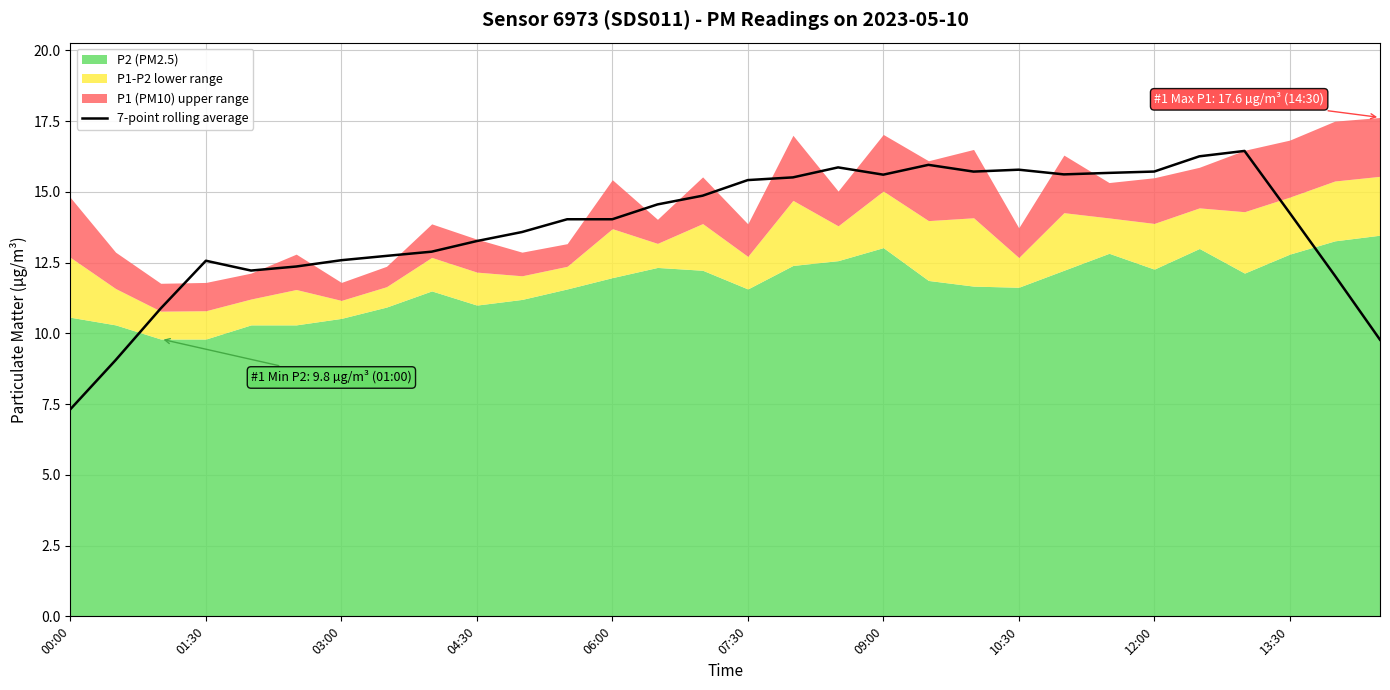

How many lines are shown in the chart?

1